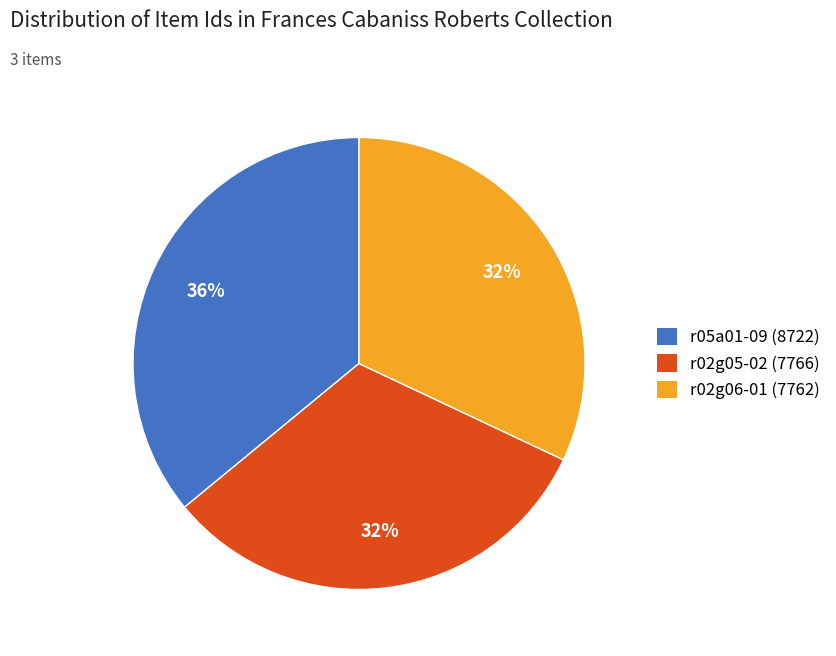

How many segments does this pie chart have?

3